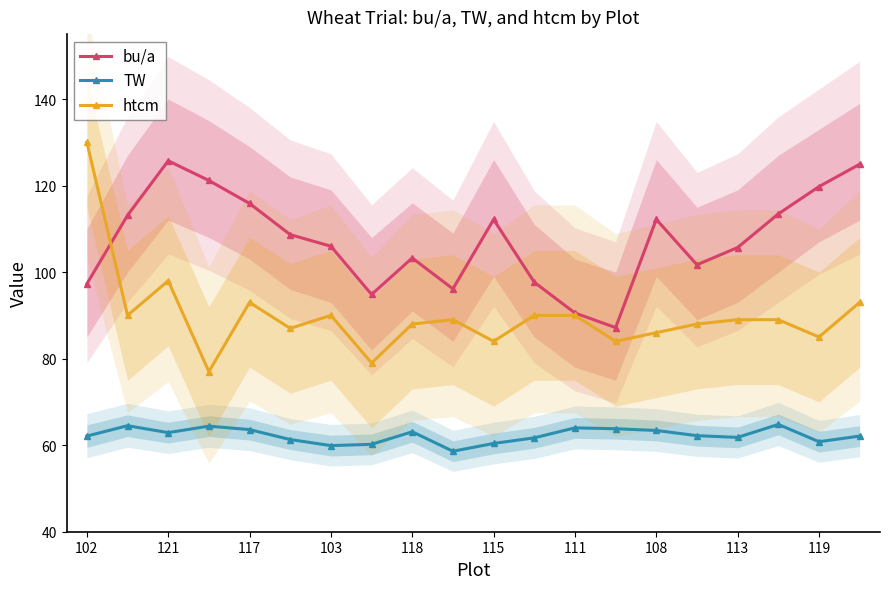

Is this an area chart (filled region under the line)?

No